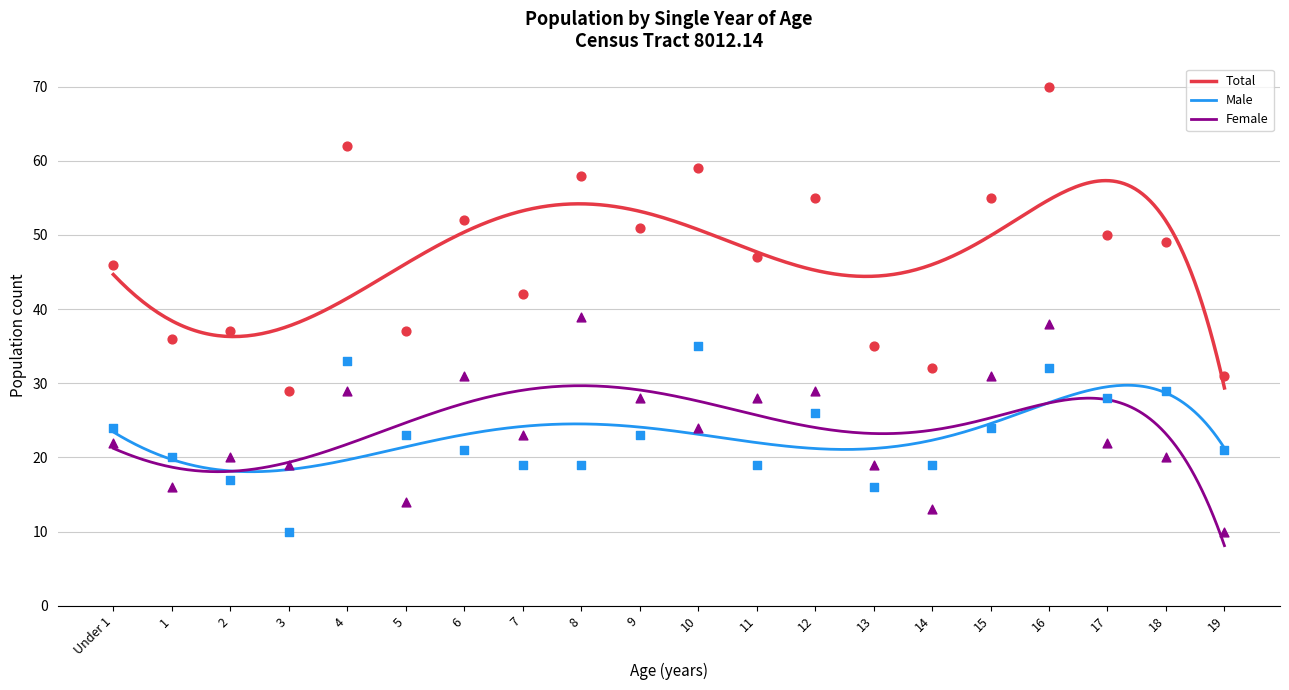

Which series has the widest spread of Y values?

Total